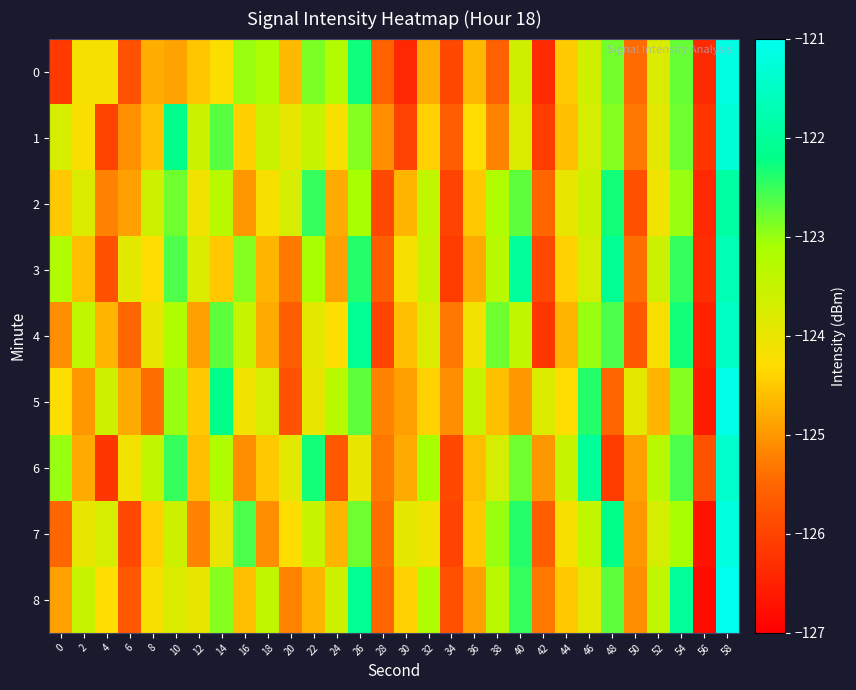

Count the number of data series in this chart.

9